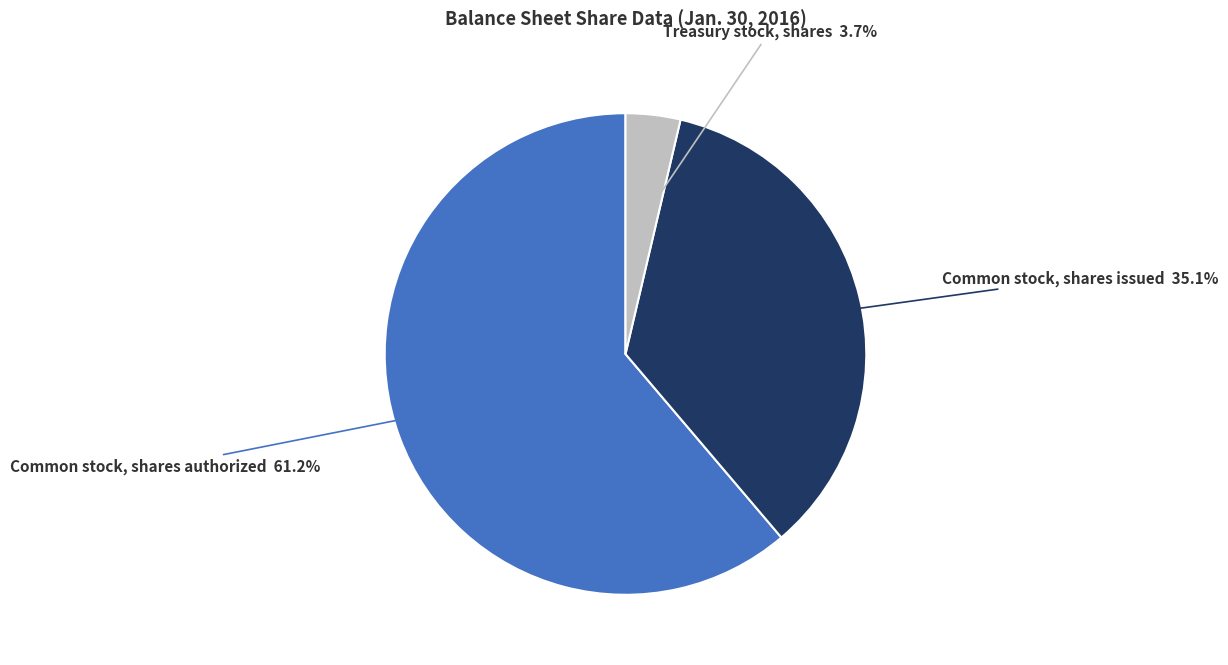

To the nearest percent, what is the combined percentage of Common stock, shares issued and Treasury stock, shares?

39%